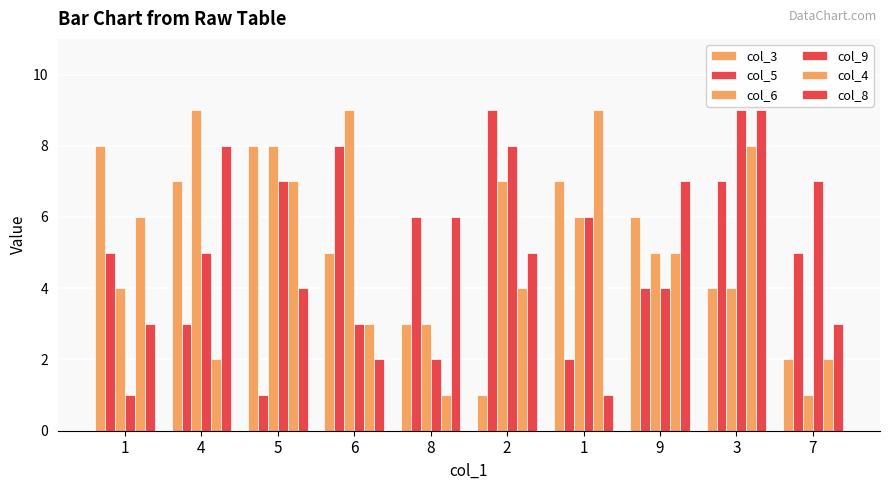

Count the number of categories in the chart.

10